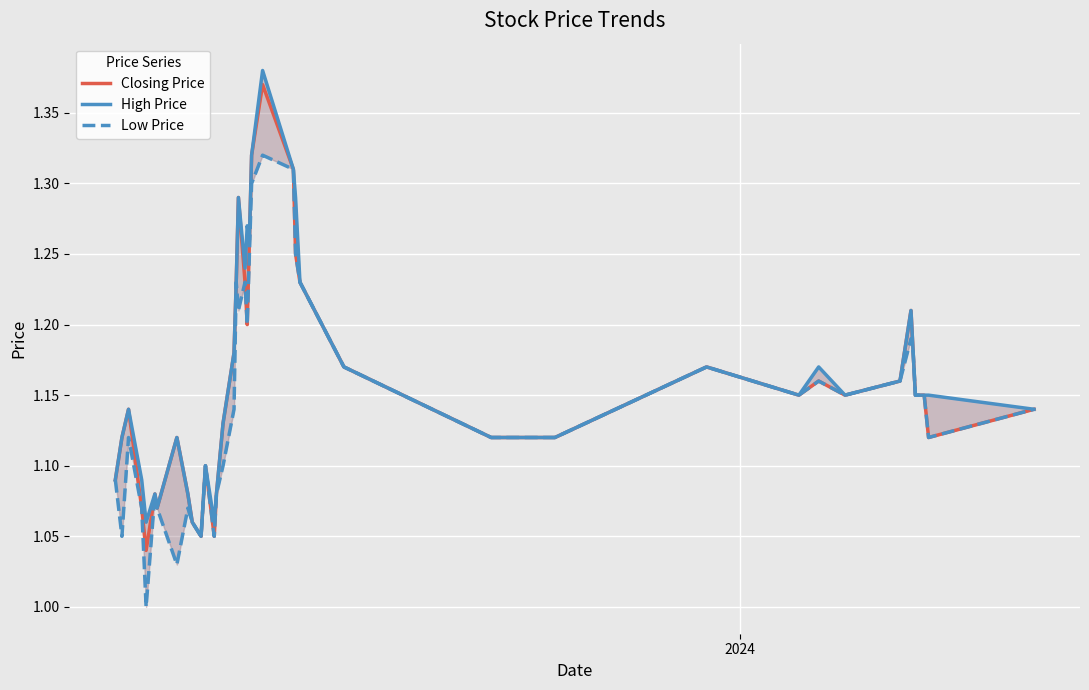

What are all the series names shown in the legend?

Closing Price, High Price, Low Price